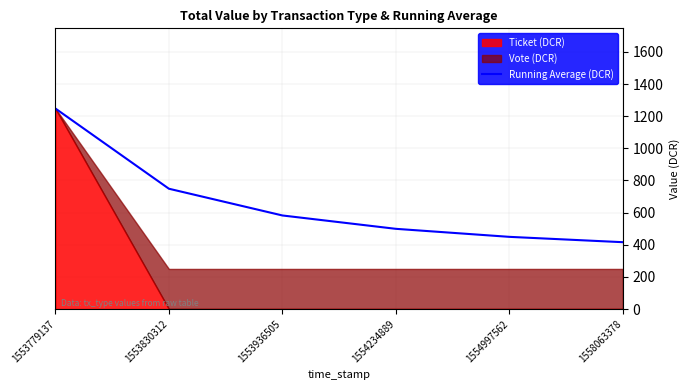

What is the value of the 6th point from the left?

415.9